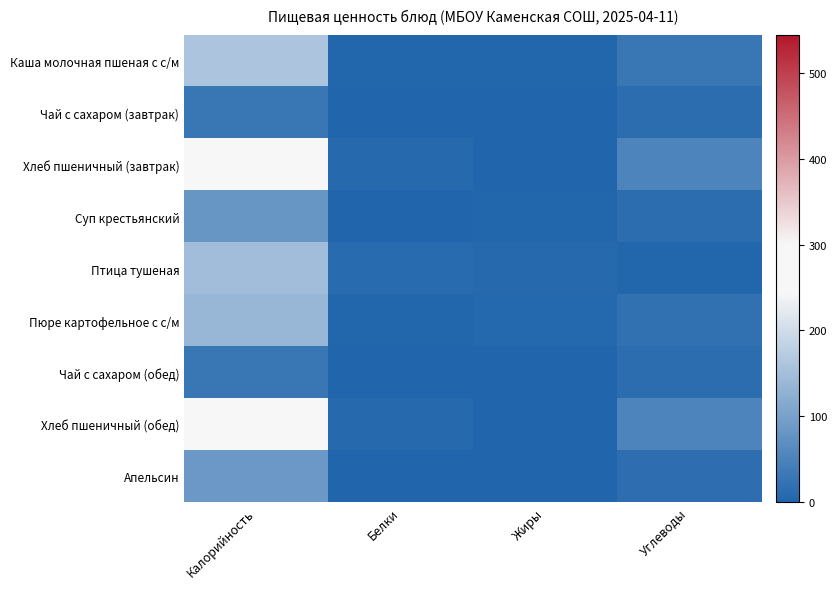

What is the spread (max minus min) of values at Белки?

8.8